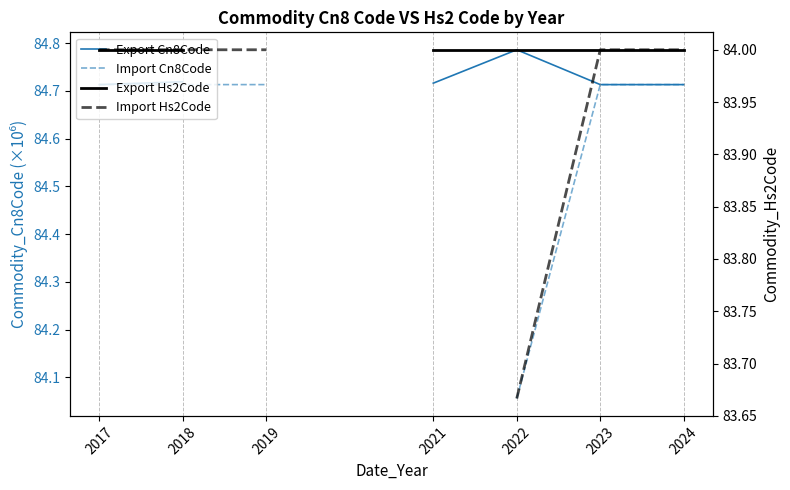

True or false: Export Hs2Code and Import Cn8Code cross at least once.

False